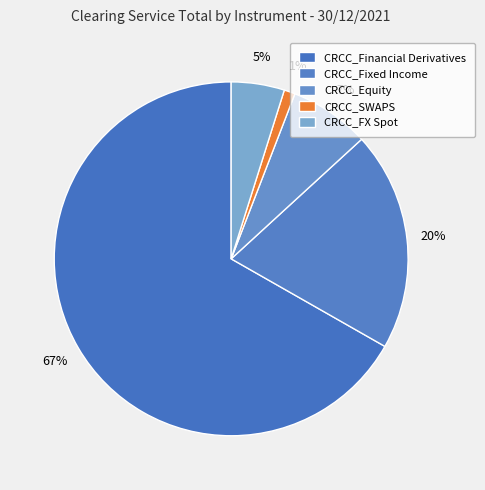

How many slices are in this pie chart?

5